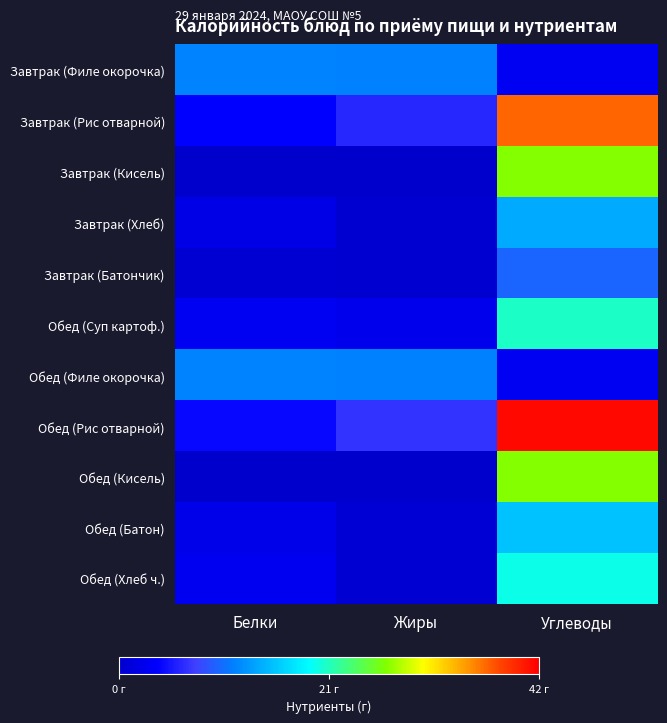

What is the greatest value displayed?

41.4